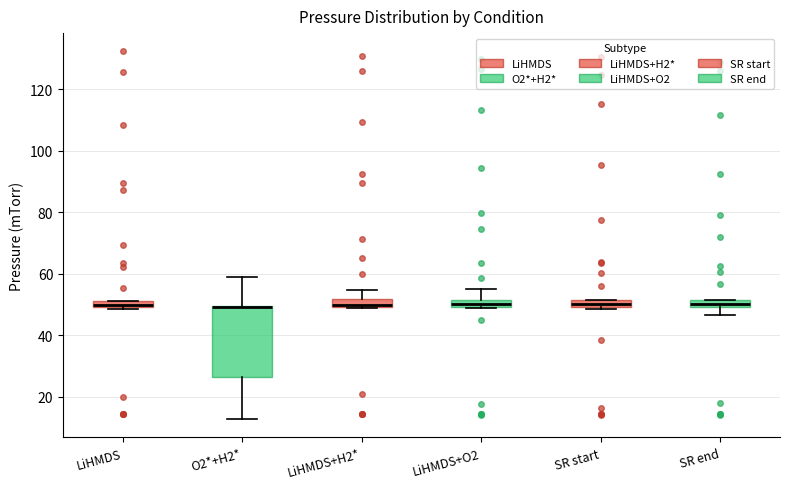

Which box is the tallest, from its lower edge to its upper edge?

O2*+H2*